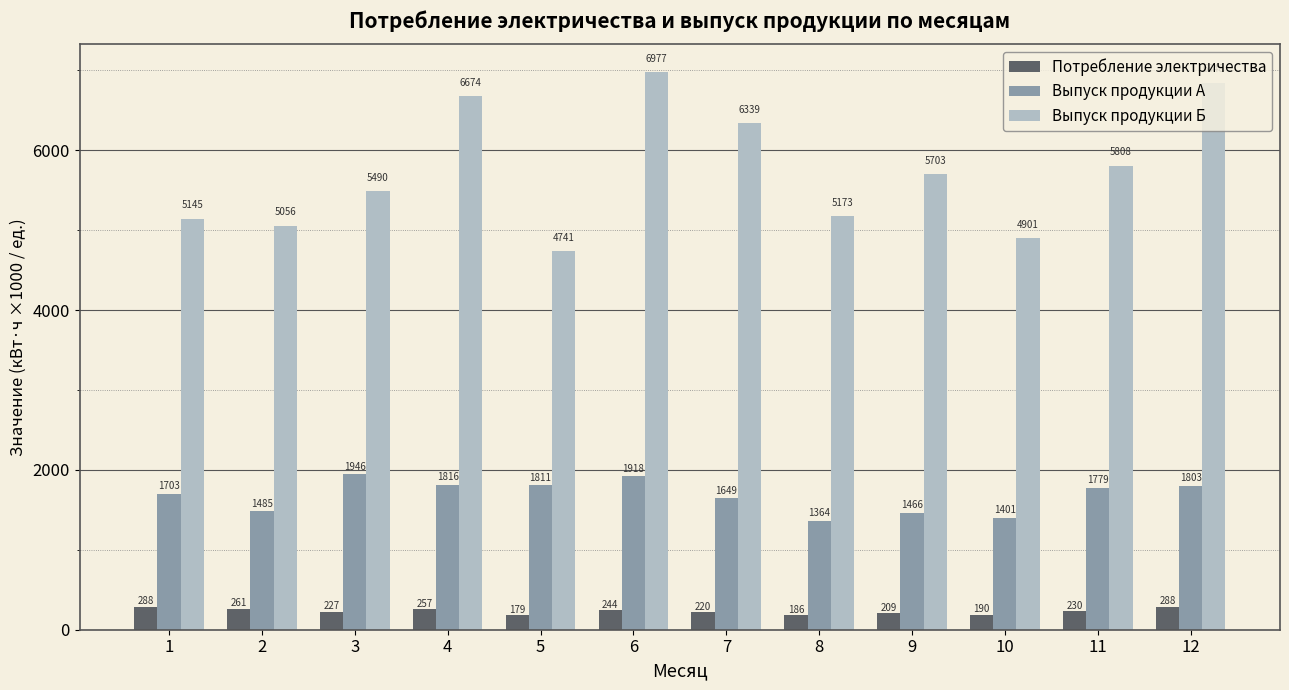

Which series has the largest range (max minus min)?

Выпуск продукции Б